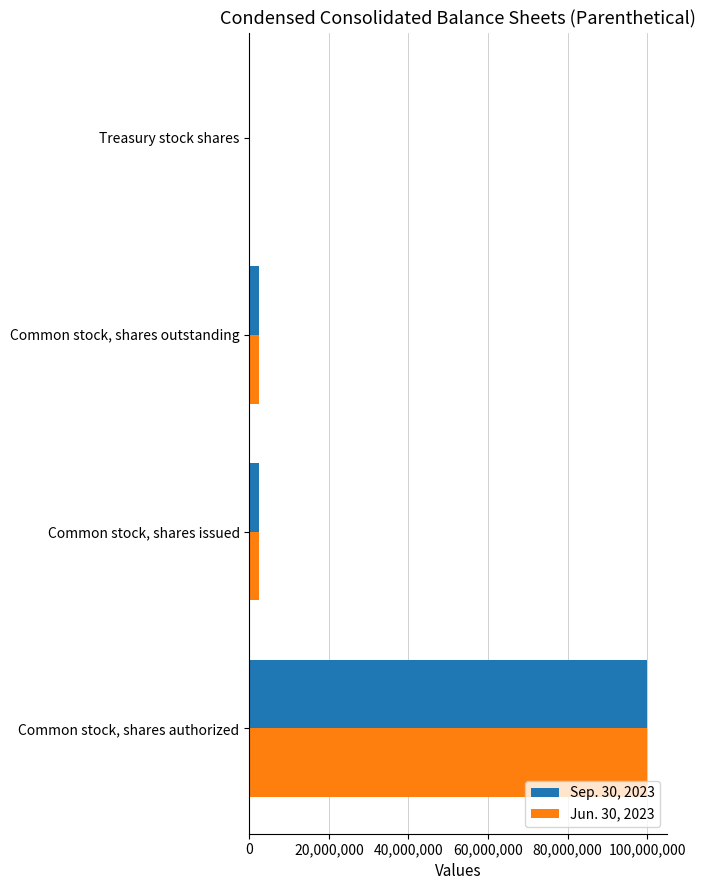

The Jun. 30, 2023 series shows 42457047 at Common stock, shares authorized. True or false?

False